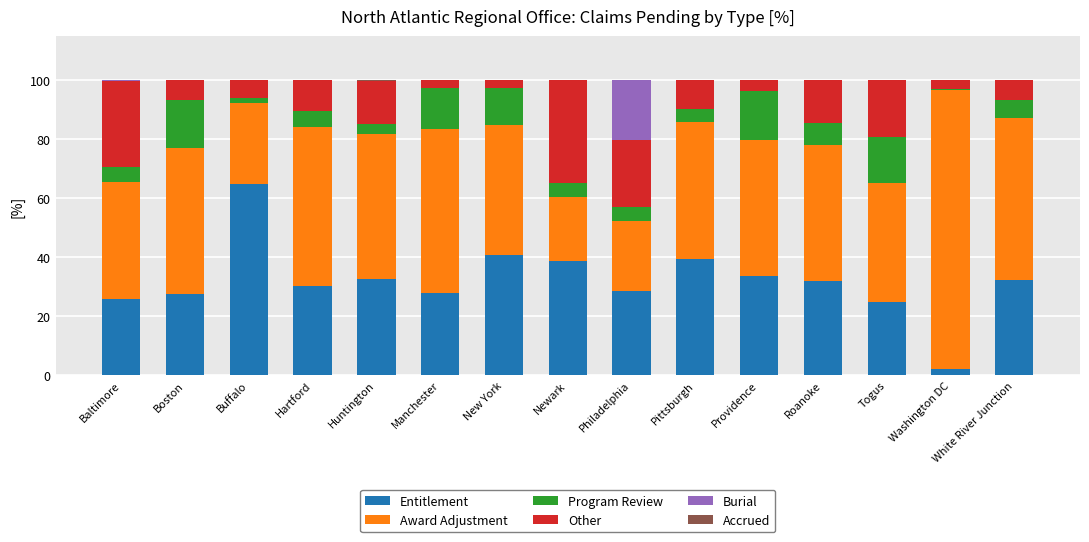

What is the total value across all series at Philadelphia?

100.0